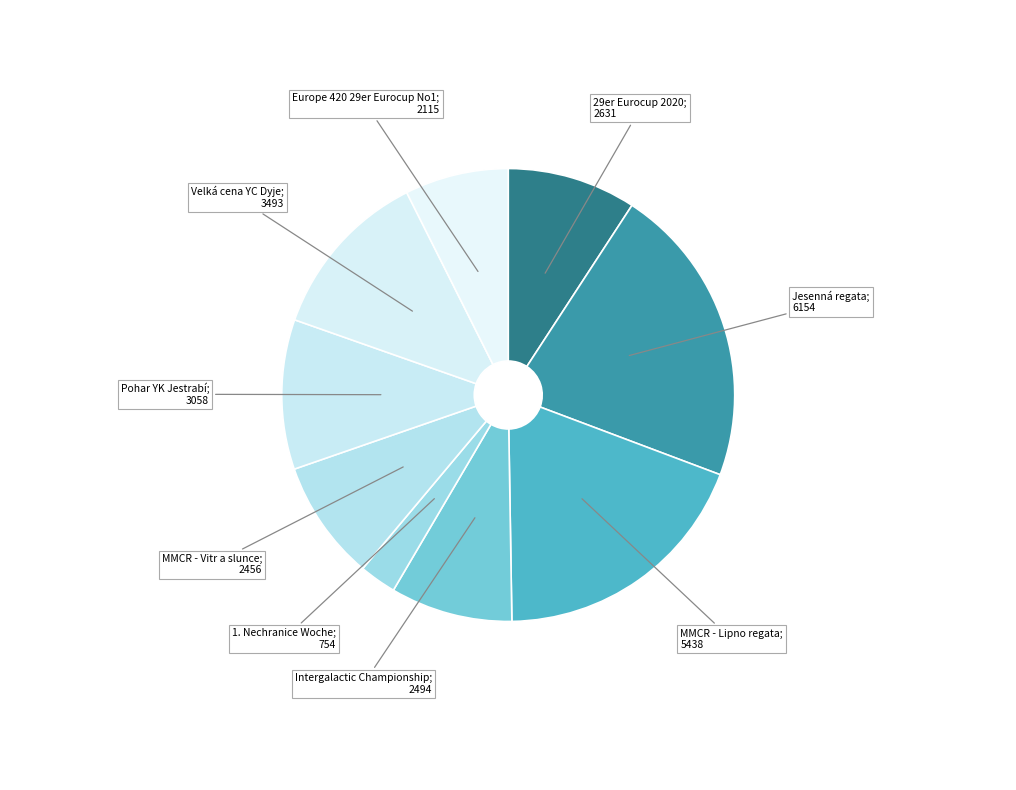

How many slices are in this pie chart?

9